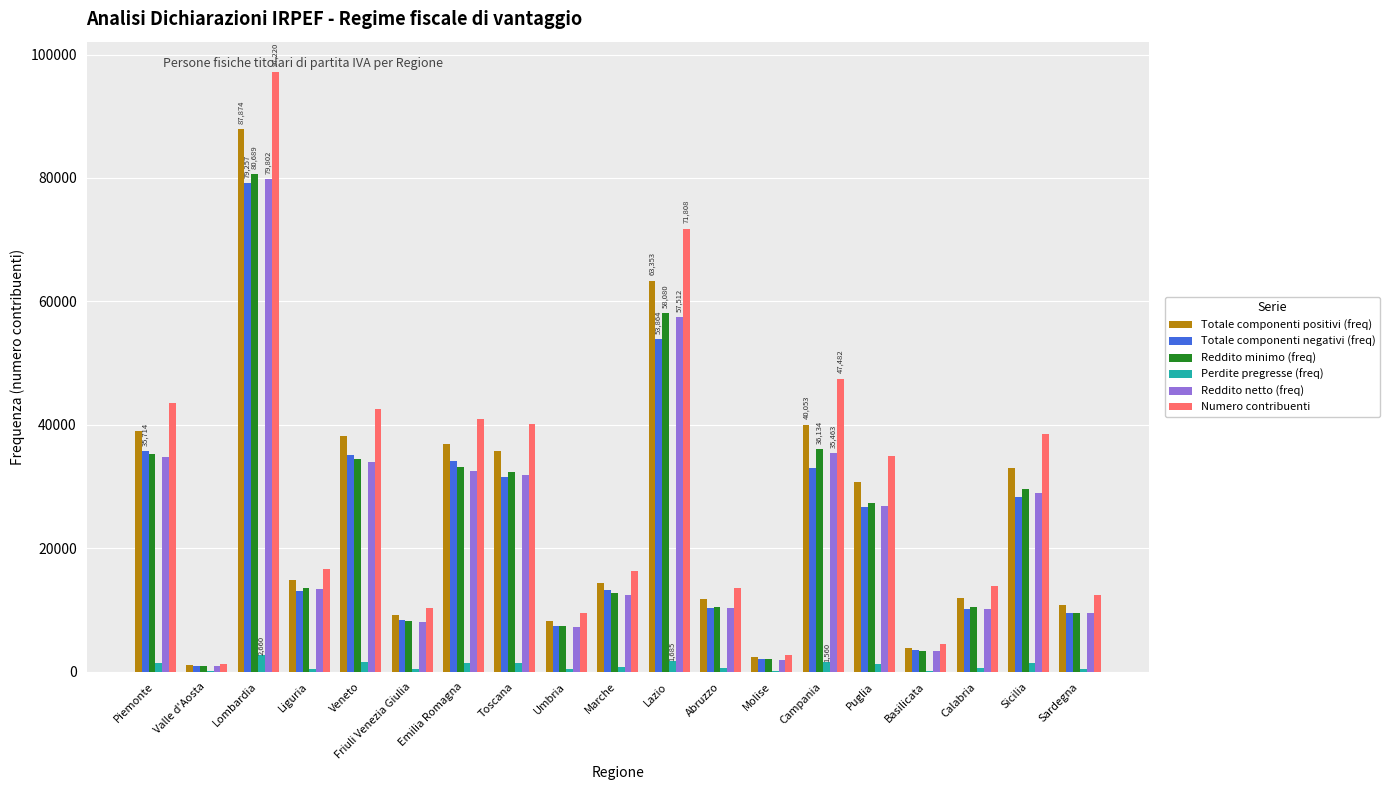

At which category does the chart reach its peak across all series?

Lombardia